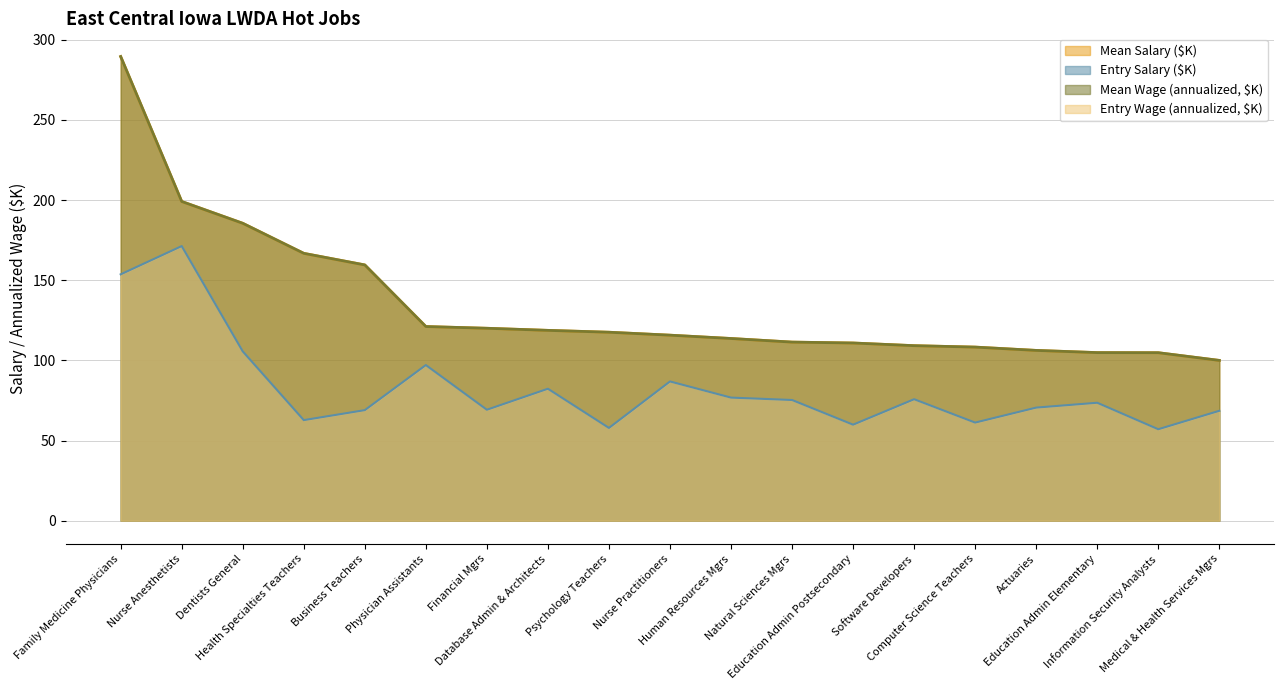

What is the difference between the maximum and second lowest values in the mean_salary series?

184.7